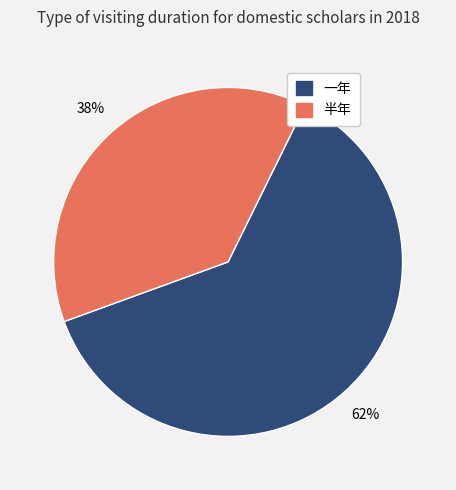

What percentage is the 半年 slice, to the nearest percent?

38%